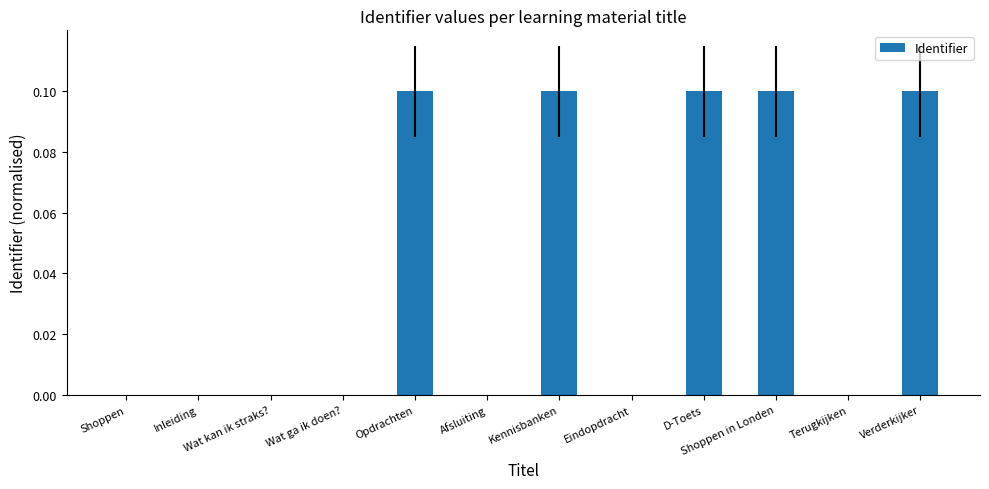

True or false: the data shows 0.1 at Shoppen in Londen.

True